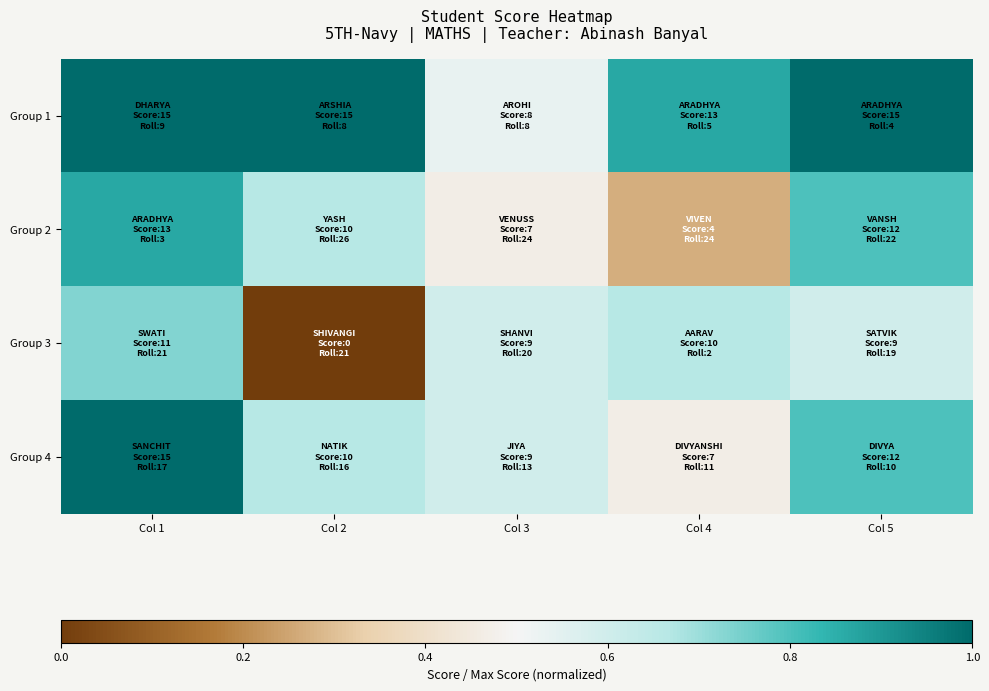

What is the total value across all series at Col 1?

3.6